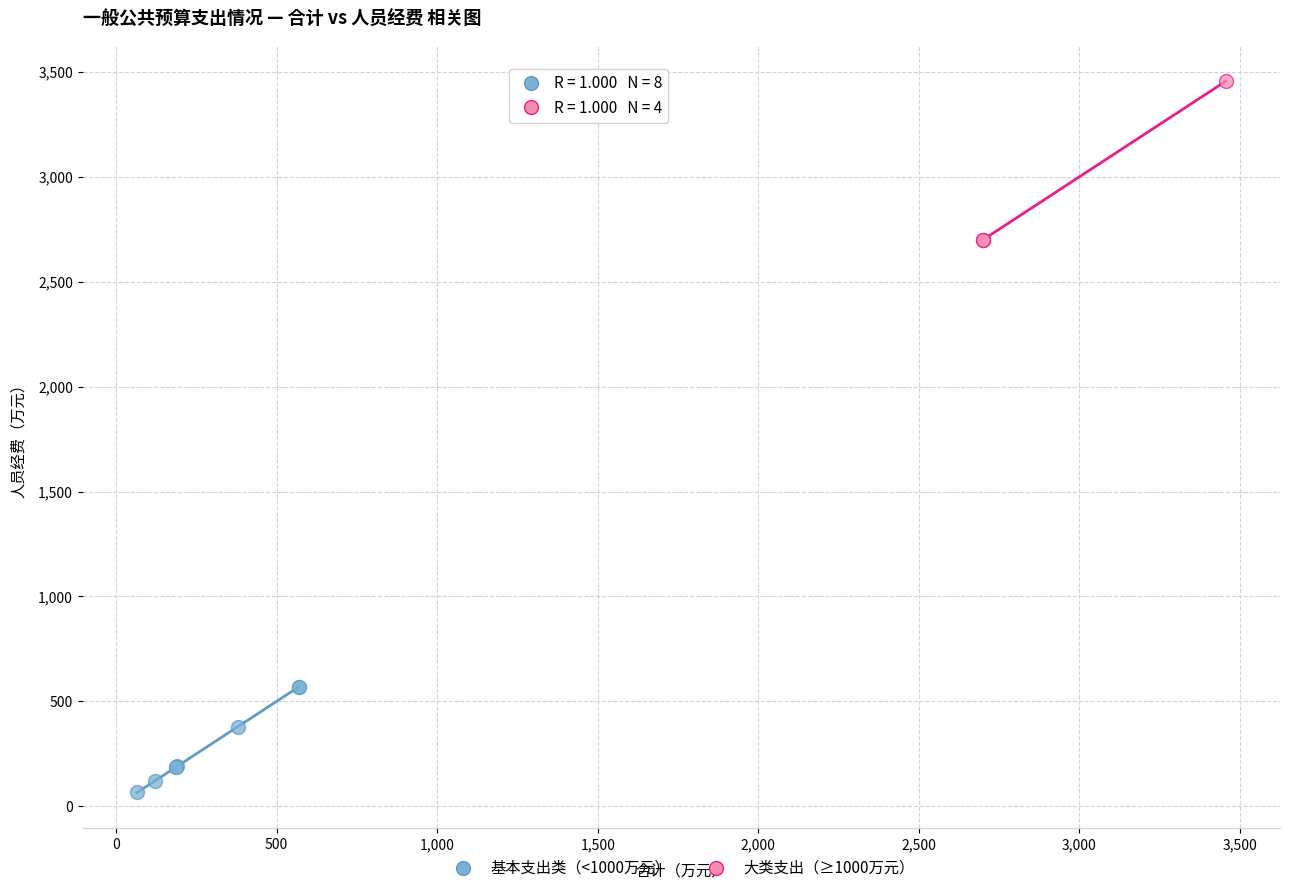

Which series contains the highest Y value?

大类支出（≥1000万元）